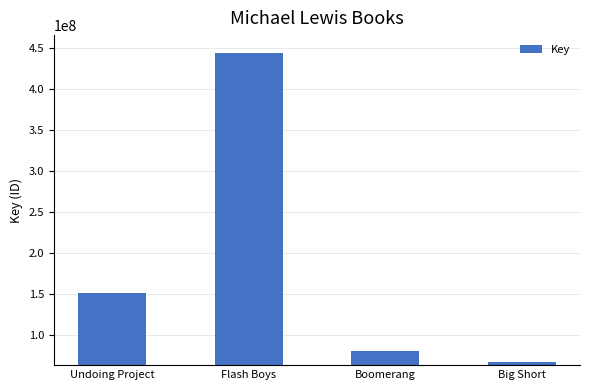

Reading left to right, transcribe all the data shown in this chart.

Undoing Project=150955711	Flash Boys=444066164	Boomerang=80886647	Big Short=66686656